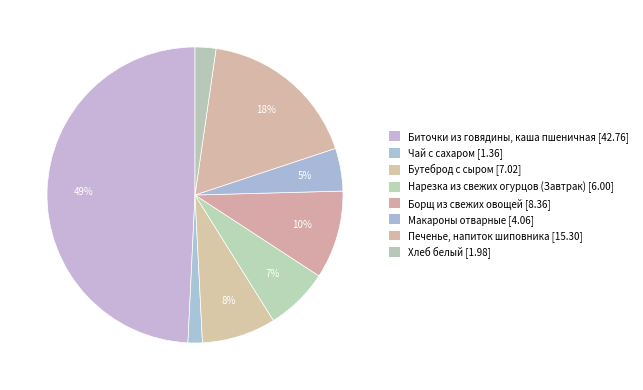

To the nearest percent, what is the difference between the Бутеброд с сыром and Нарезка из свежих огурцов (Завтрак) slice percentages?

1%